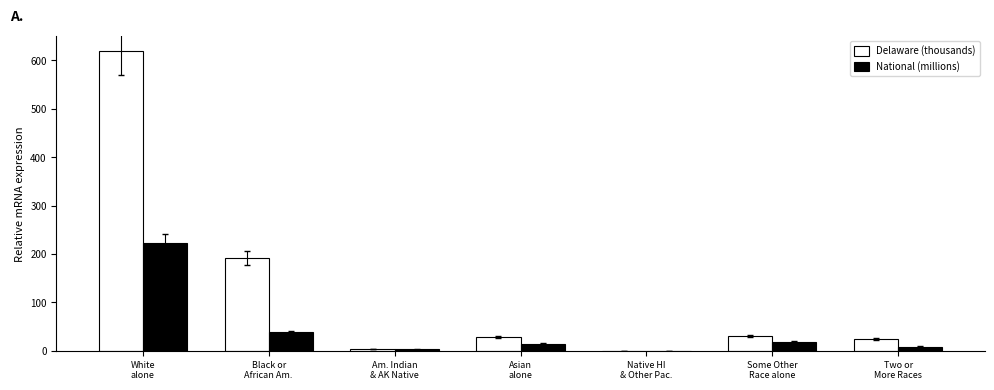

What is the maximum value shown in the chart?

618.6